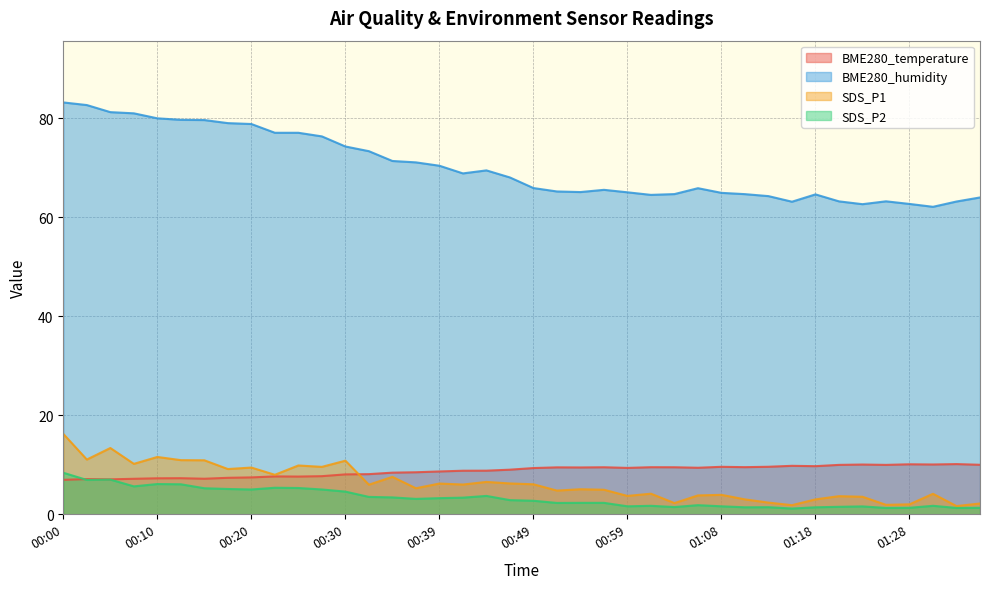

Does the chart have visible grid lines?

Yes